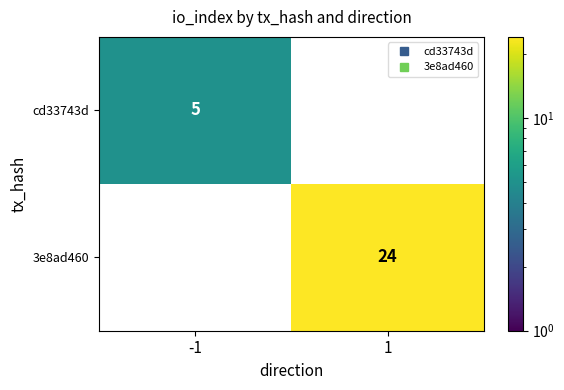

What is the approximate value of cd33743d at -1?

5